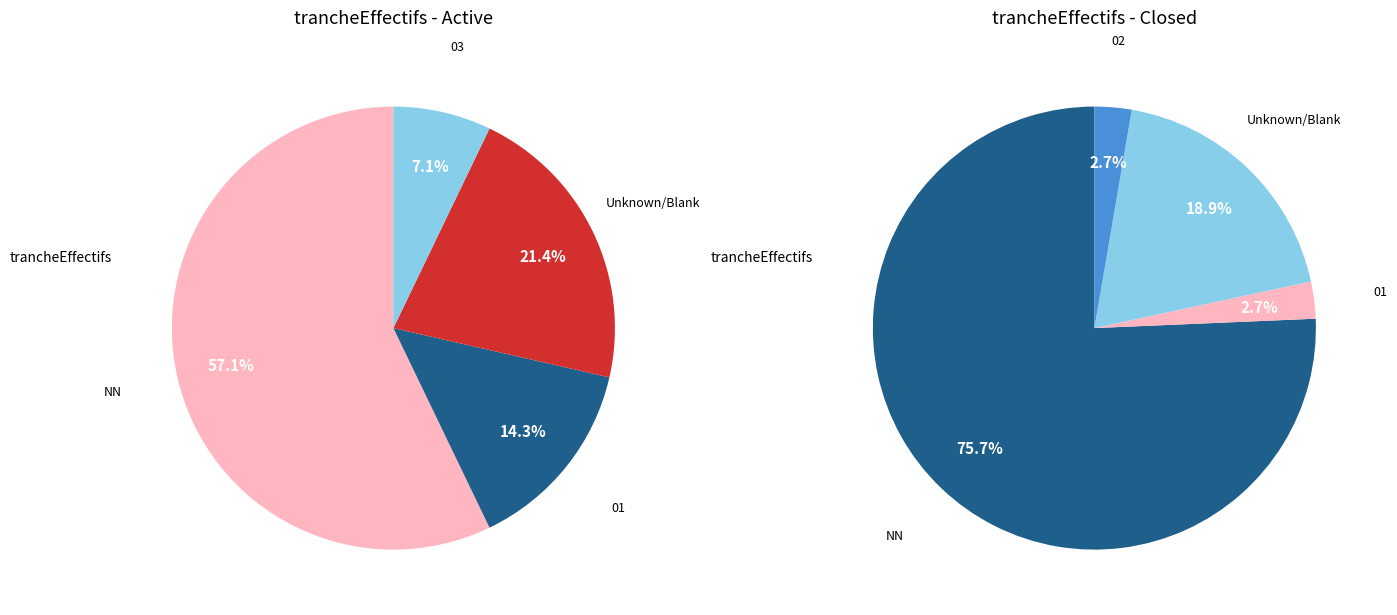

The  slice represents 16% of the pie. True or false?

False